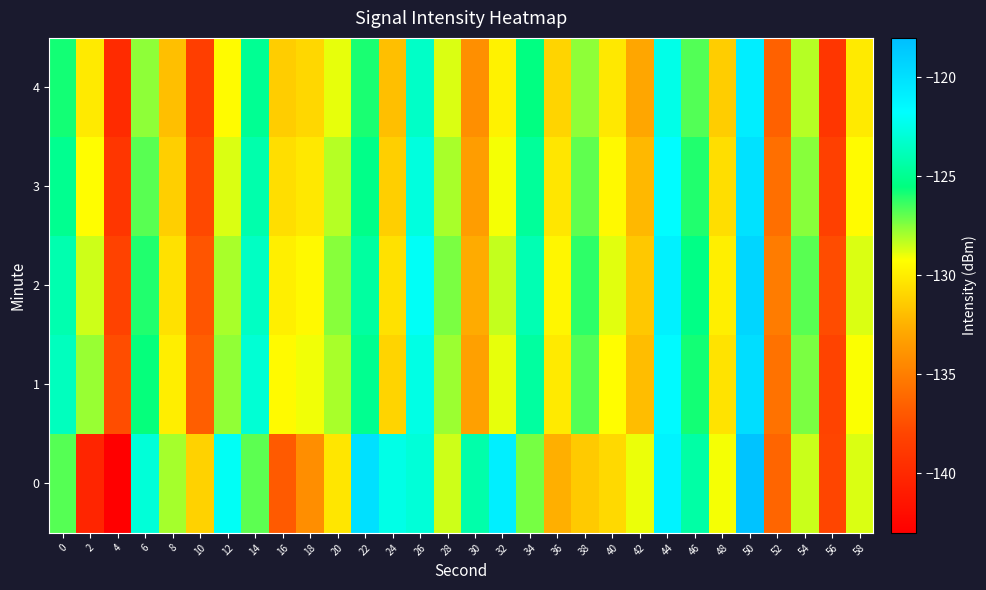

Reading left to right, extract all data points from this chart.

0: 0=-126.7	2=-140.3	4=-142.9	6=-122.9	8=-127.9	10=-131.1	12=-122.0	14=-126.9	16=-136.9	18=-134.2	20=-130.3	22=-120.0	24=-122.5	26=-122.9	28=-128.5	30=-124.2	32=-120.8	34=-127.2	36=-132.6	38=-131.5	40=-130.8	42=-128.9	44=-121.1	46=-124.4	48=-129.1	50=-118.3	52=-136.3	54=-128.5	56=-137.9	58=-128.7
1: 0=-123.6	2=-127.7	4=-137.5	6=-125.6	8=-129.9	10=-136.7	12=-127.6	14=-123.0	16=-129.4	18=-129.1	20=-128.0	22=-125.0	24=-131.0	26=-122.5	28=-127.8	30=-133.2	32=-128.9	34=-124.5	36=-130.1	38=-126.7	40=-129.3	42=-132.0	44=-121.5	46=-125.8	48=-130.4	50=-119.9	52=-135.6	54=-127.3	56=-138.1	58=-129.2
2: 0=-124.1	2=-128.5	4=-138.2	6=-126.0	8=-130.5	10=-137.1	12=-128.0	14=-123.5	16=-129.9	18=-129.5	20=-127.5	22=-124.5	24=-130.5	26=-122.0	28=-127.3	30=-132.7	32=-128.4	34=-124.0	36=-129.6	38=-126.2	40=-128.8	42=-131.5	44=-121.0	46=-125.3	48=-129.9	50=-119.4	52=-135.1	54=-126.8	56=-137.6	58=-128.7
3: 0=-125.0	2=-129.3	4=-139.0	6=-126.8	8=-131.2	10=-137.8	12=-128.7	14=-124.2	16=-130.6	18=-130.2	20=-128.2	22=-125.2	24=-131.2	26=-122.7	28=-128.0	30=-133.4	32=-129.1	34=-124.7	36=-130.3	38=-126.9	40=-129.5	42=-132.2	44=-121.7	46=-126.0	48=-130.6	50=-120.1	52=-135.8	54=-127.5	56=-138.3	58=-129.4
4: 0=-125.8	2=-130.1	4=-139.8	6=-127.6	8=-131.9	10=-138.5	12=-129.4	14=-124.9	16=-131.3	18=-130.9	20=-128.9	22=-125.9	24=-131.9	26=-123.4	28=-128.7	30=-134.1	32=-129.8	34=-125.4	36=-131.0	38=-127.6	40=-130.2	42=-132.9	44=-122.4	46=-126.7	48=-131.3	50=-120.8	52=-136.5	54=-128.2	56=-139.0	58=-130.1